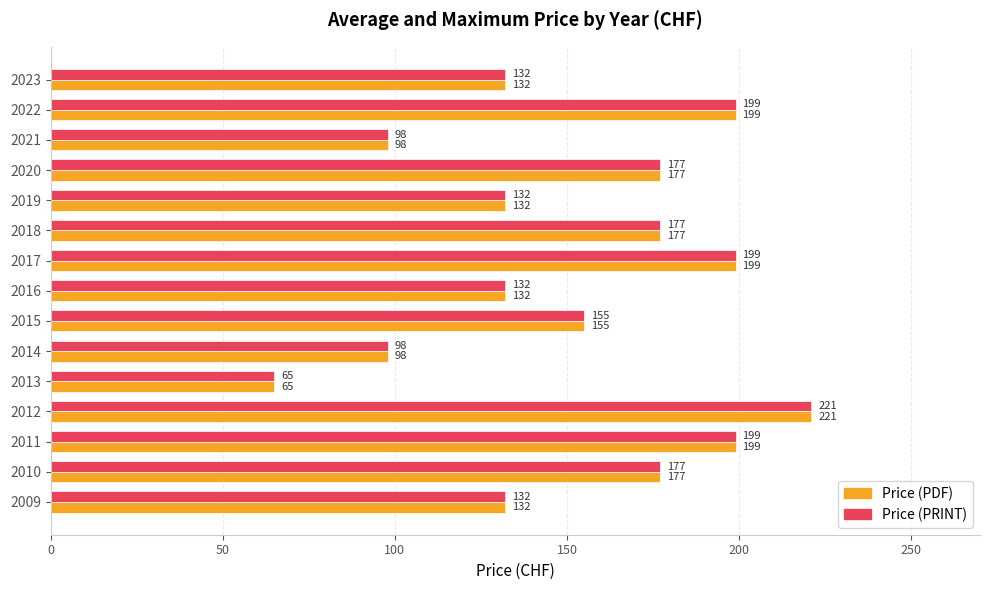

At which category is the sum across all series the highest?

2012